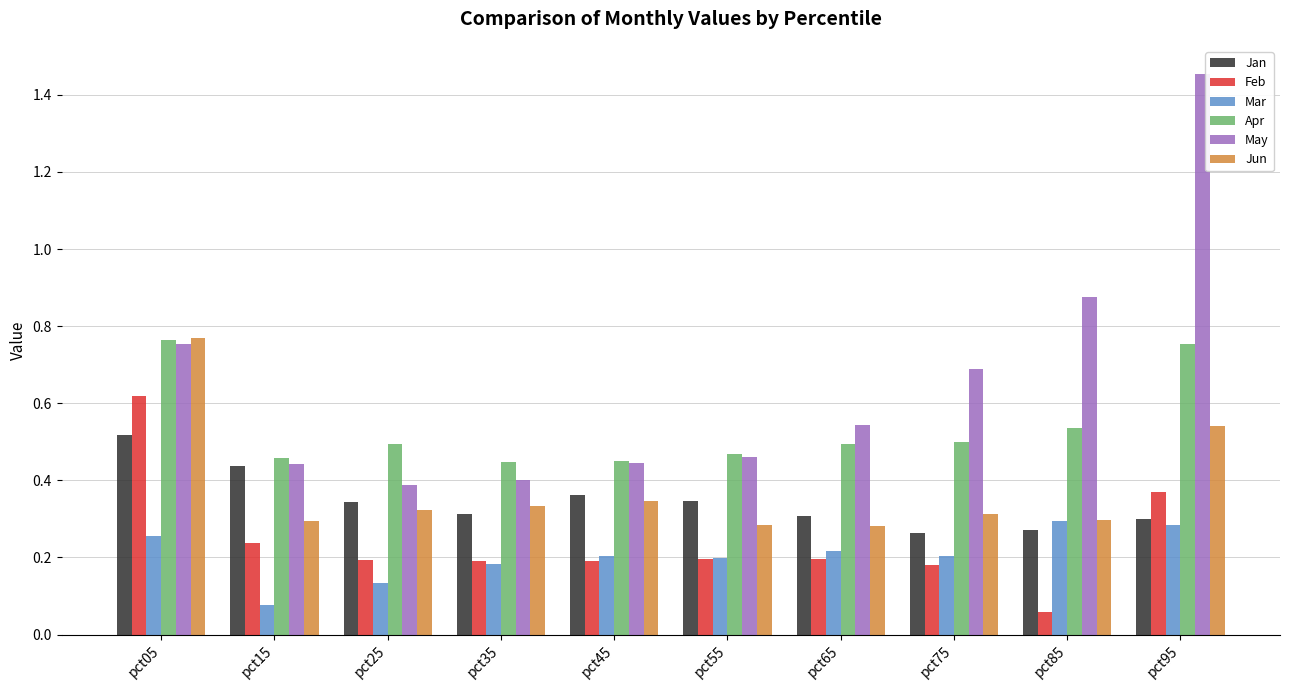

The value of Feb at pct25 is 0.1. True or false?

False